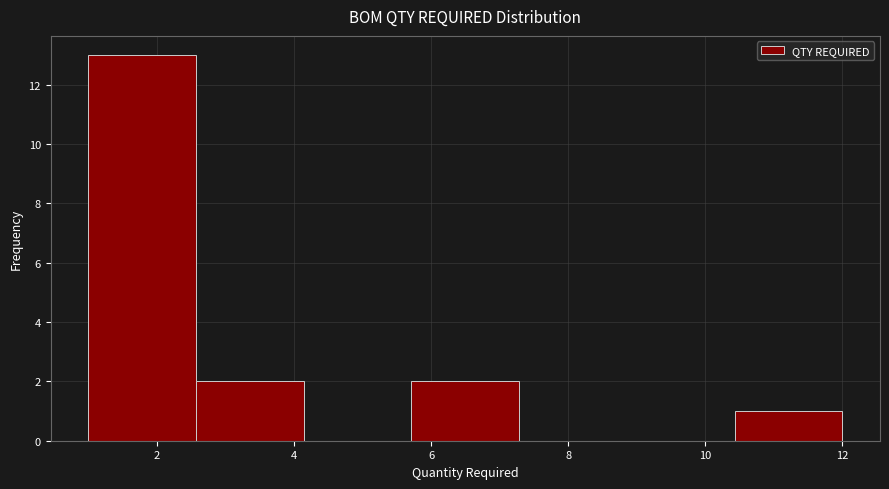

Reading left to right, list every bar in this chart as the range it spans on the x-axis followed by its height. Neither the bar edges nor the heights are printed on the chart, so give them approximately, as read against the axes.

1.0 to 2.6: 13
2.6 to 4.2: 2
4.2 to 5.8: 0
5.8 to 7.2: 2
7.2 to 8.8: 0
8.8 to 10.4: 0
10.4 to 12.0: 1